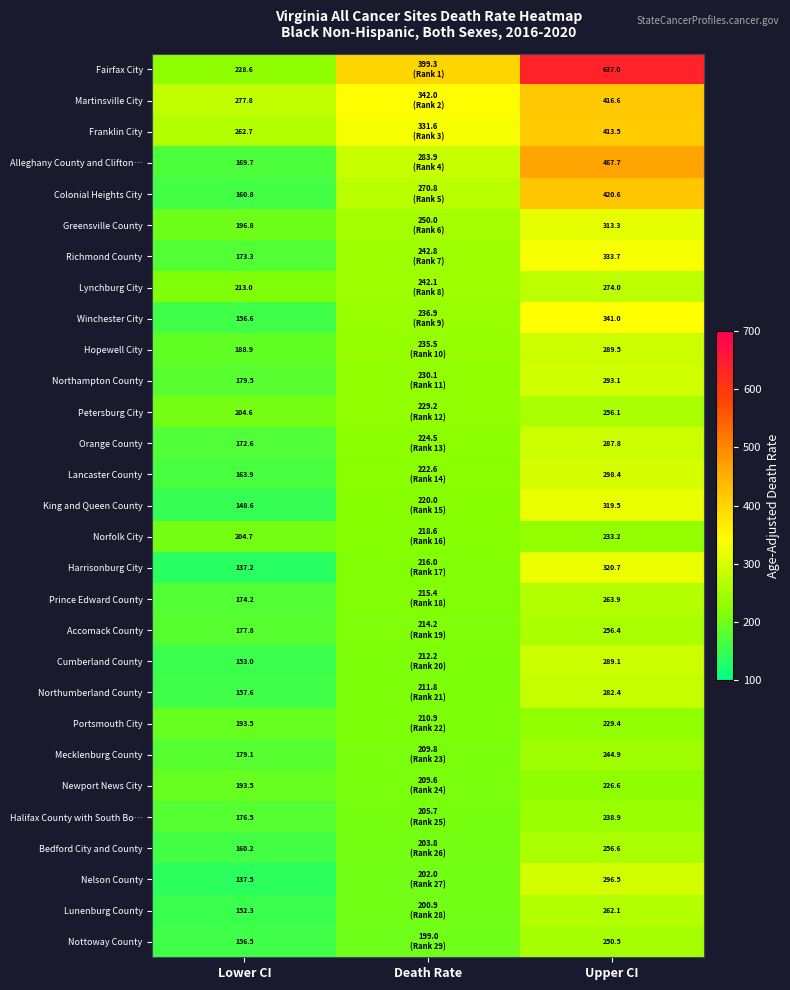

Is it true that Lancaster County equals 213.9 at Lower CI?

False